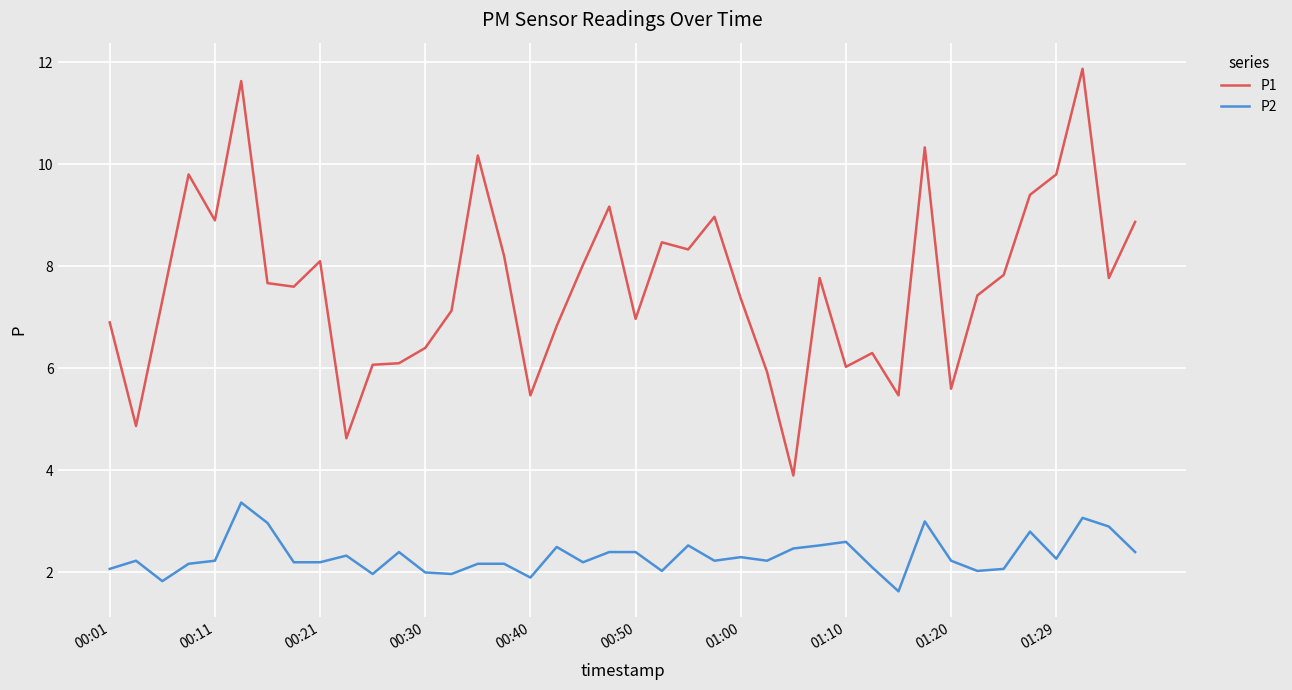

What is the difference between the maximum and minimum values in the P2 series?

1.7